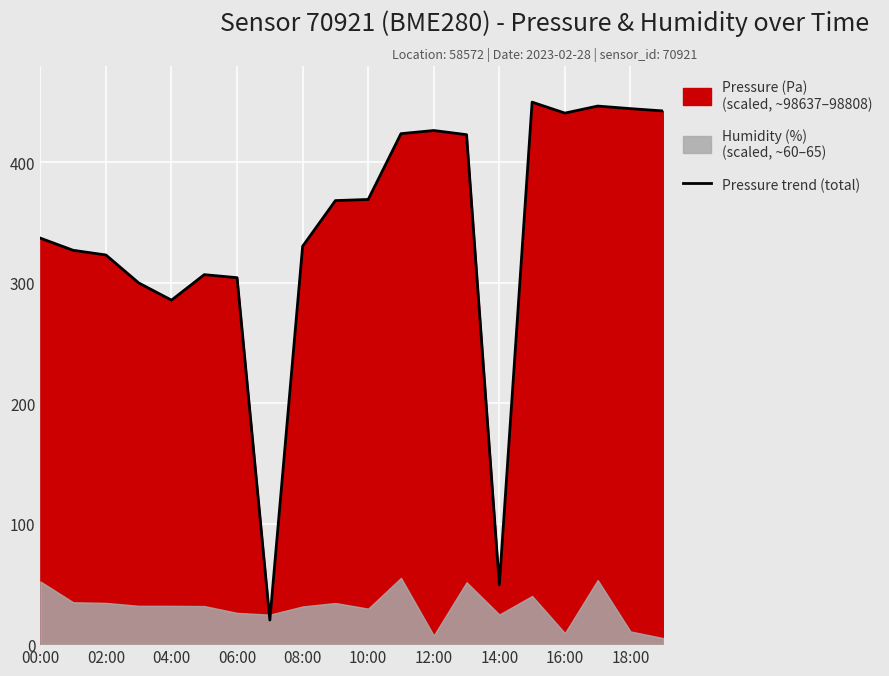

Is it true that Pressure trend (total) equals 285.6 at 04:00?

True